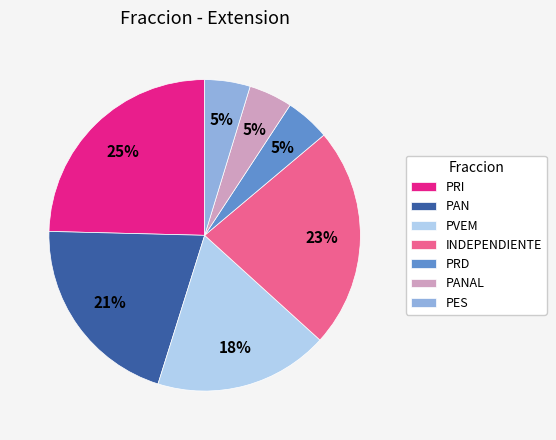

To the nearest percent, what portion does PAN represent?

21%